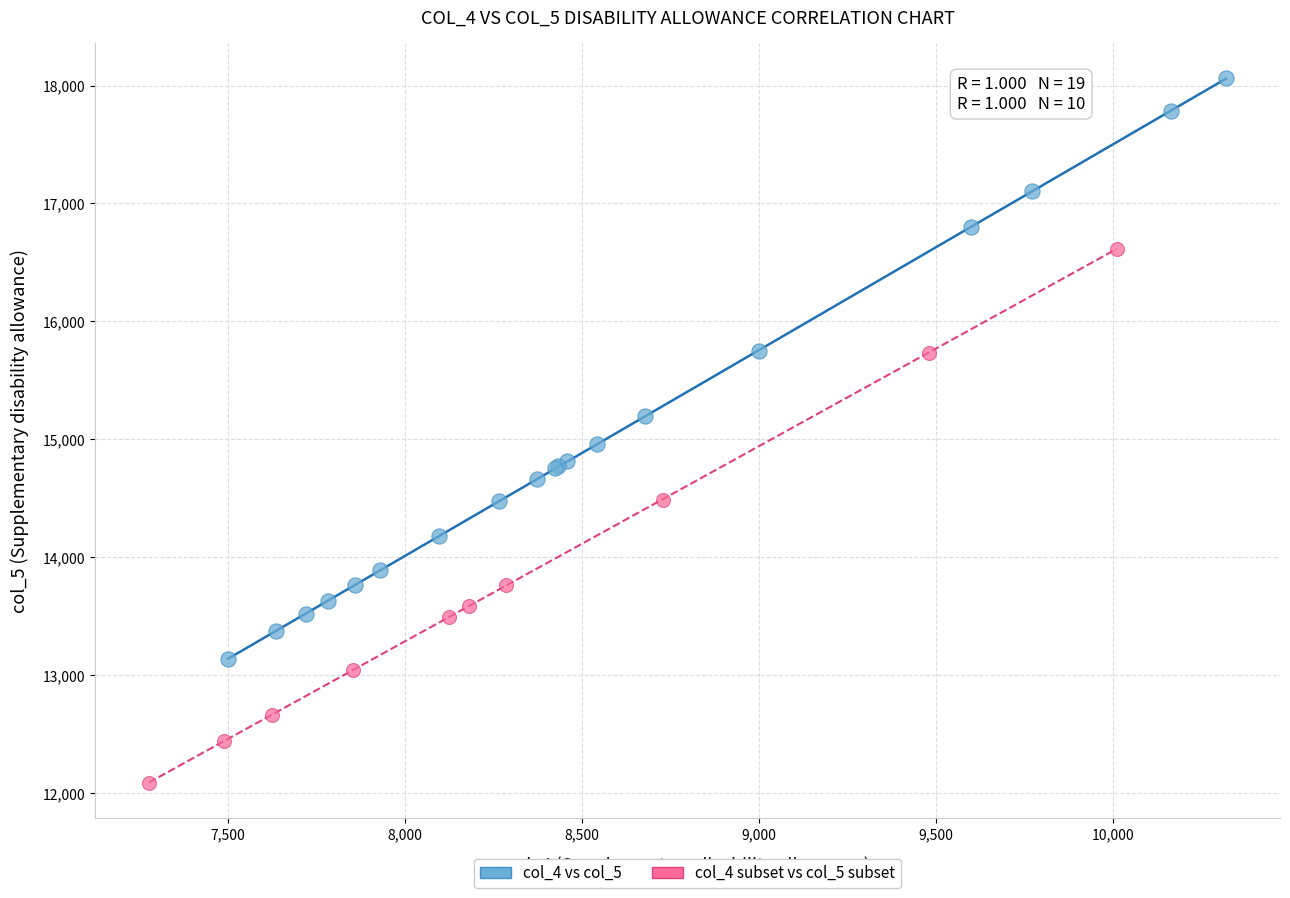

Which series contains the lowest Y value?

col_4 subset vs col_5 subset